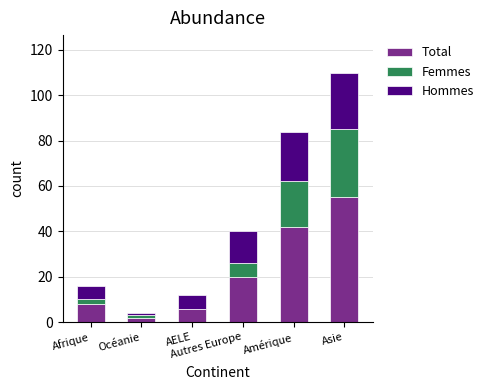

What are all the series names shown in the legend?

Total, Femmes, Hommes